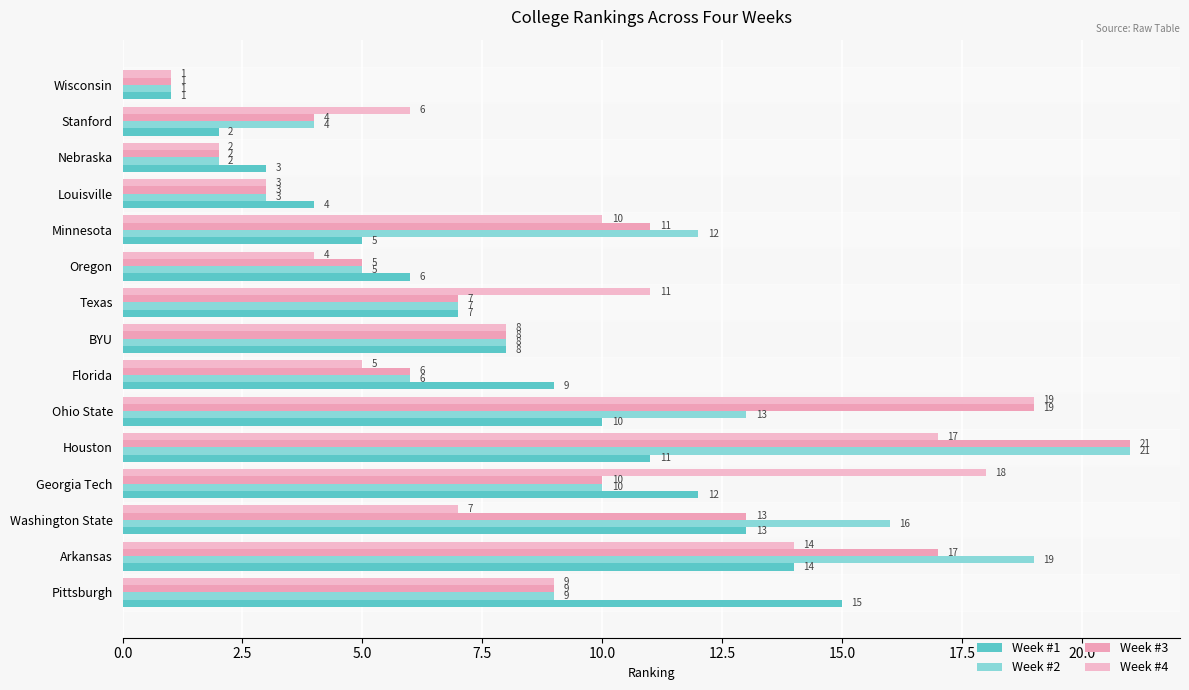

Count the number of data series in this chart.

4